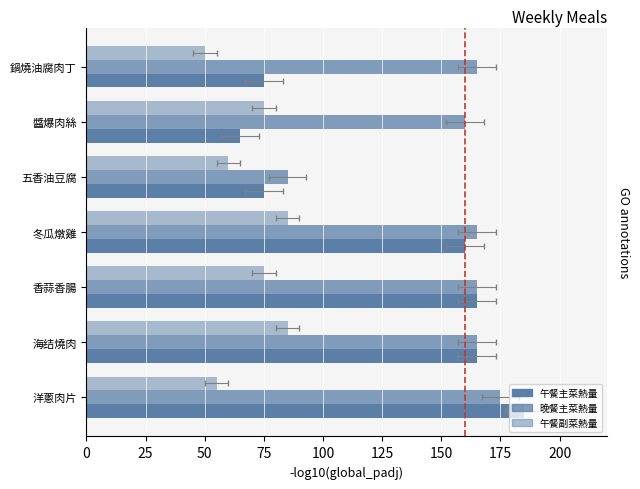

Which series has the largest range (max minus min)?

午餐主菜熱量